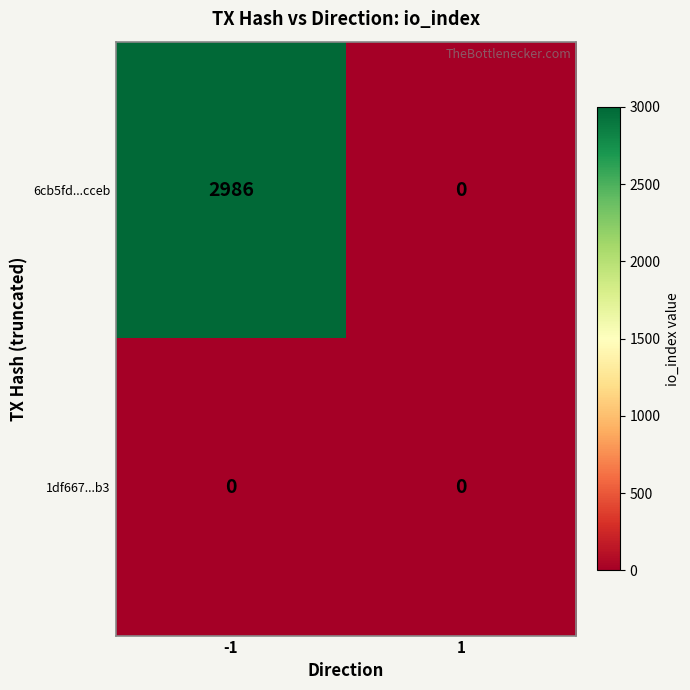

What is the difference between the highest and lowest values at -1?

2986